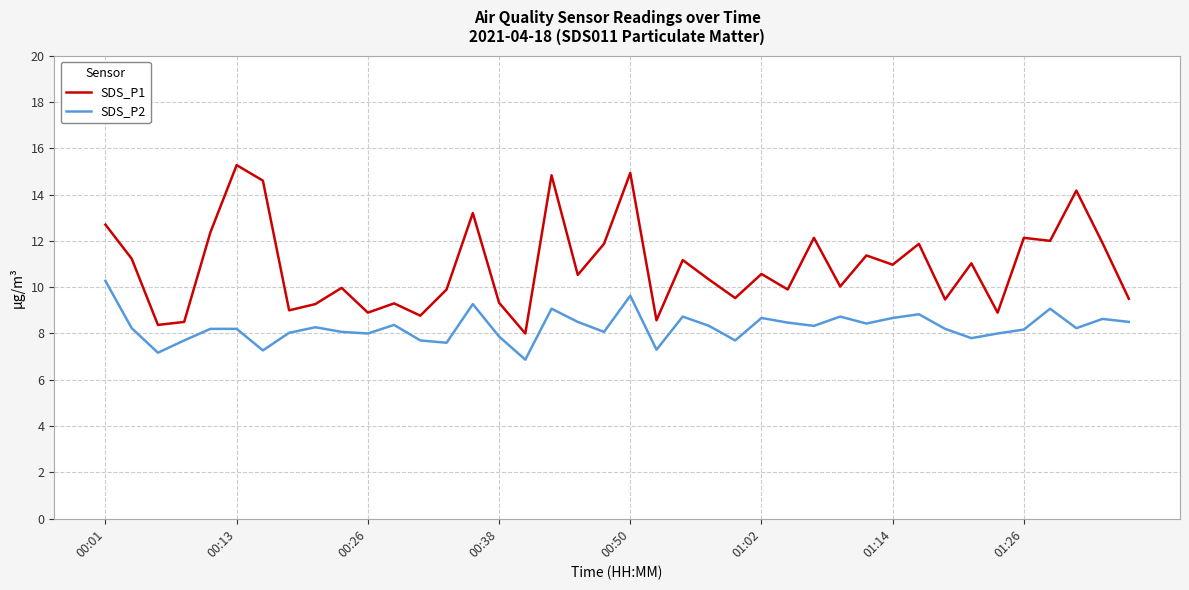

What is the difference between the maximum and minimum values in the SDS_P1 series?

7.3